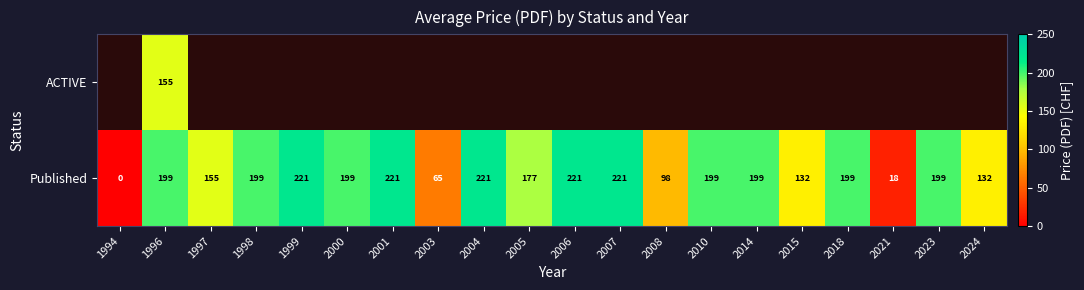

Is it true that Published equals 150 at 2007?

False